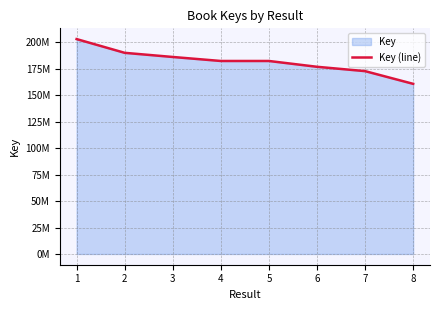

Between 5 and 3, which is larger?

3